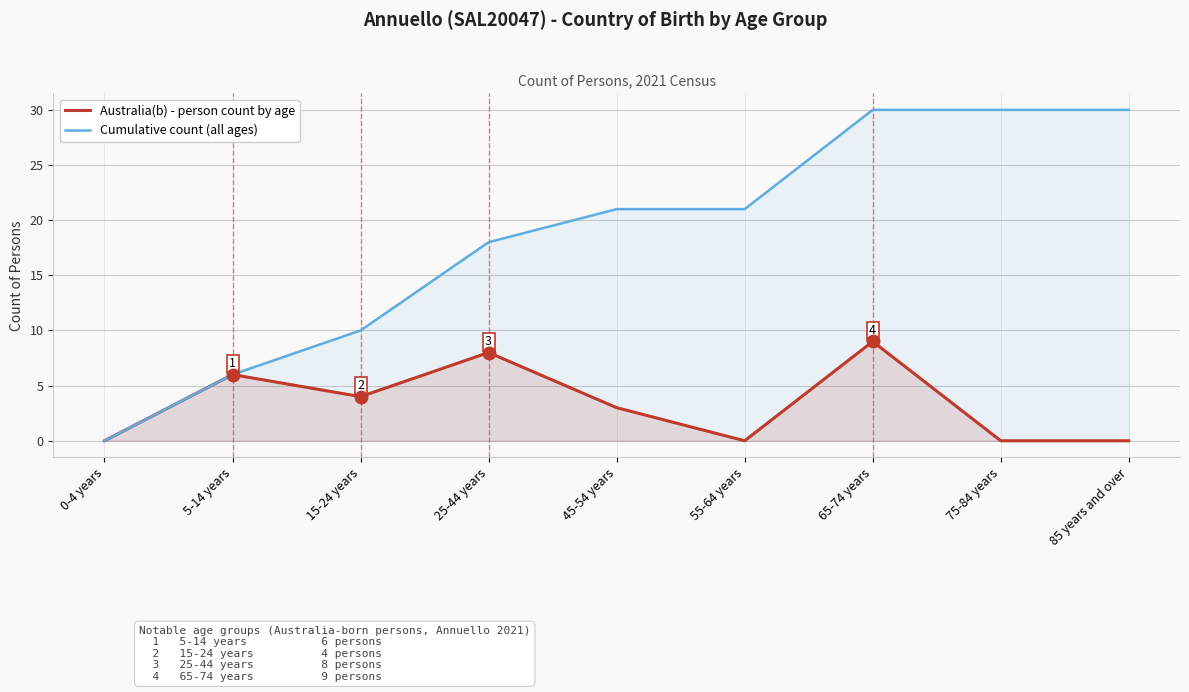

True or false: Cumulative count (all ages) has more than 1 points higher than both neighbors.

False